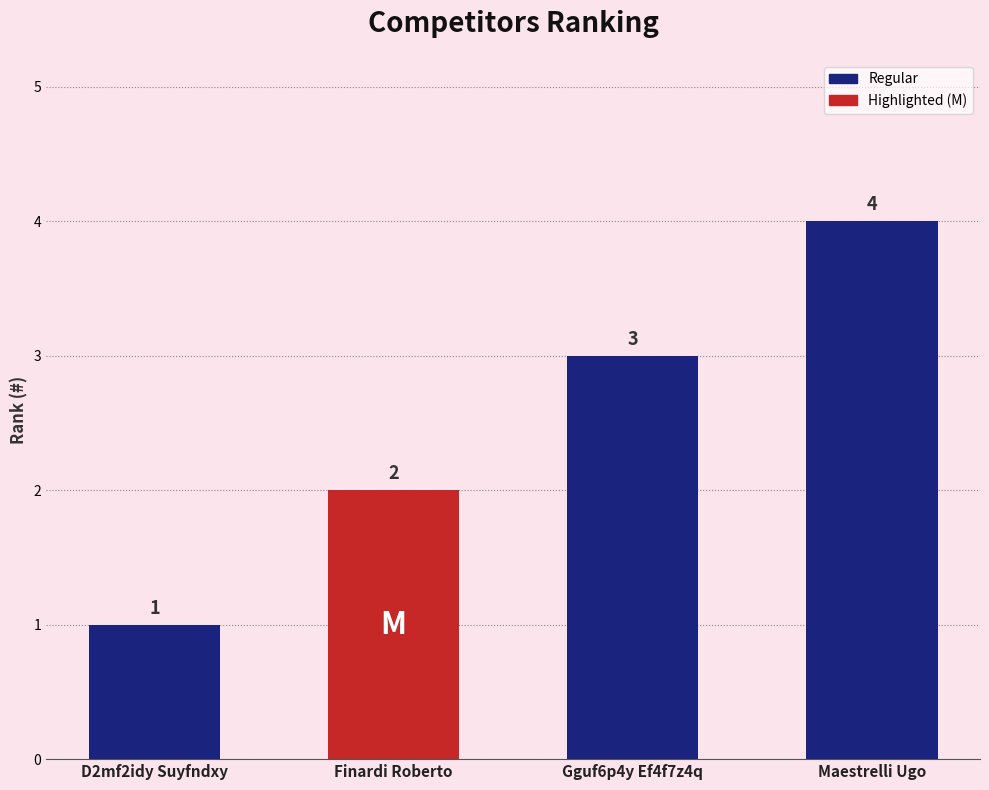

The value at Finardi Roberto is 3. True or false?

False